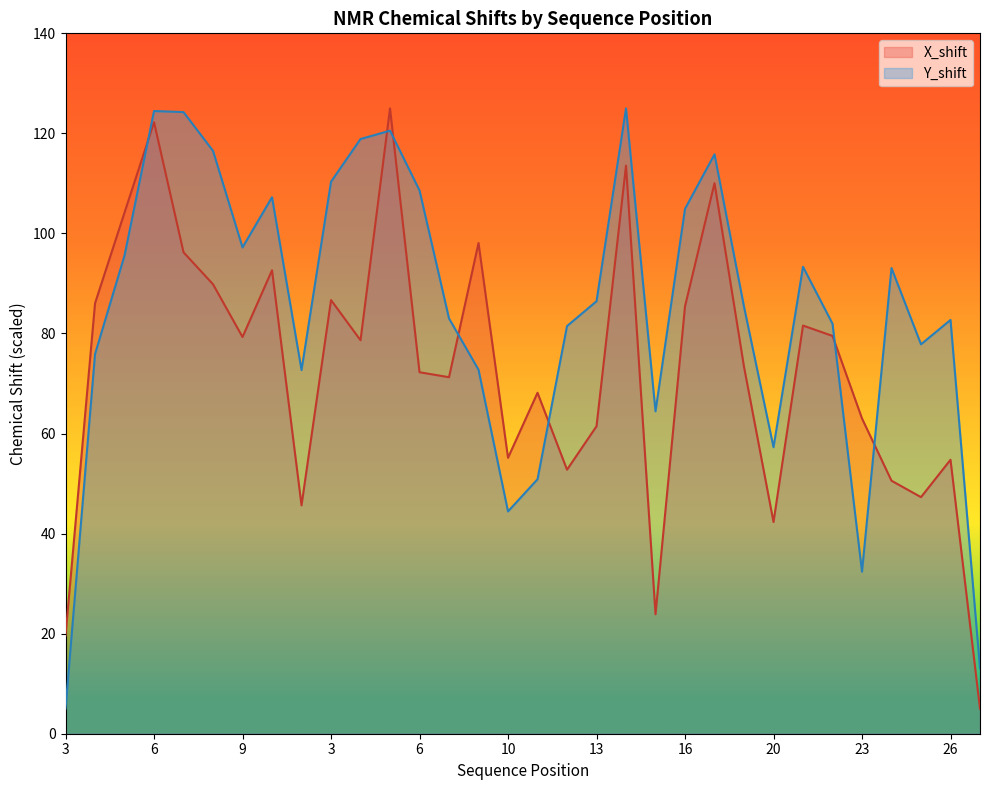

How many interior local peaks does the Y_shift series have?

8